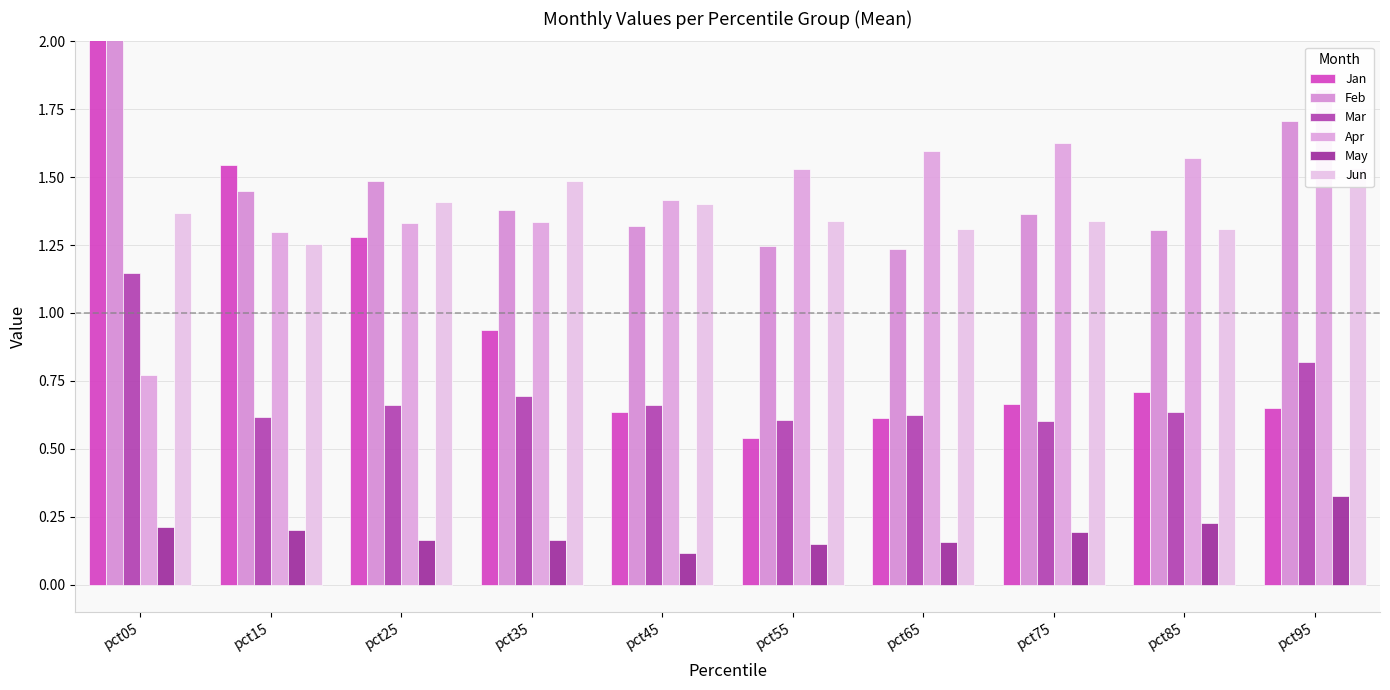

At how many categories does at least one series exceed 0?

10